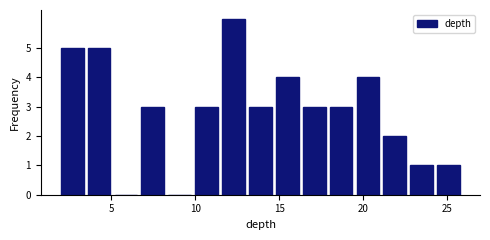

Read against the x-axis, roughly where is the centre of the tallest bar?

12.5